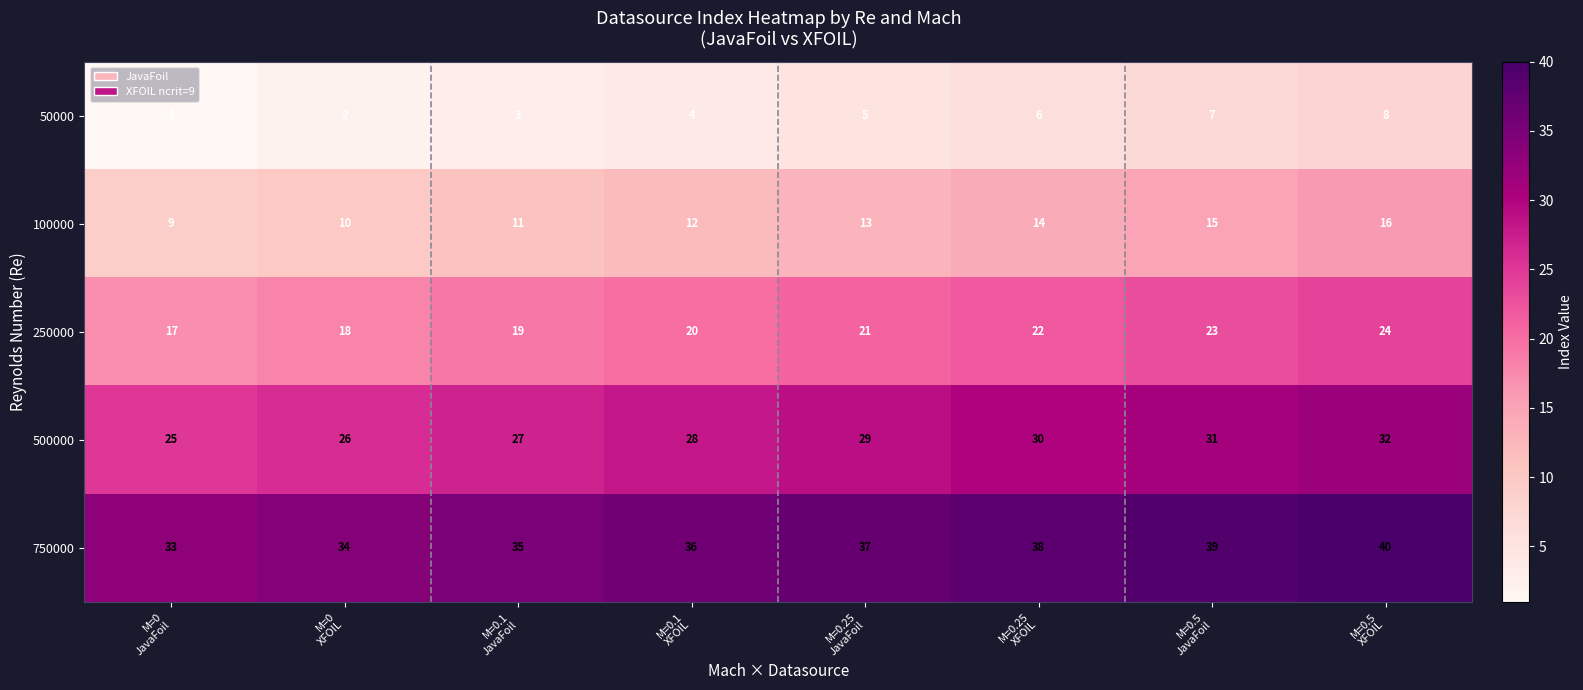

How many 500000 values are between 27 and 31?

5